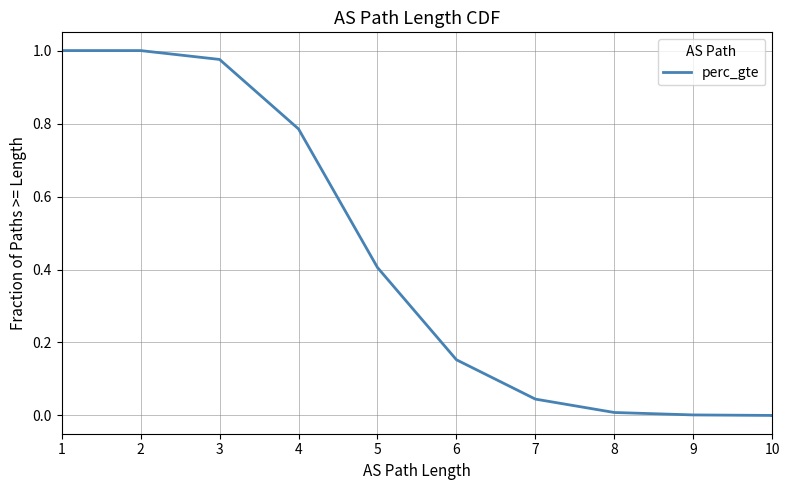

True or false: the data has more than 2 interior local peaks.

False